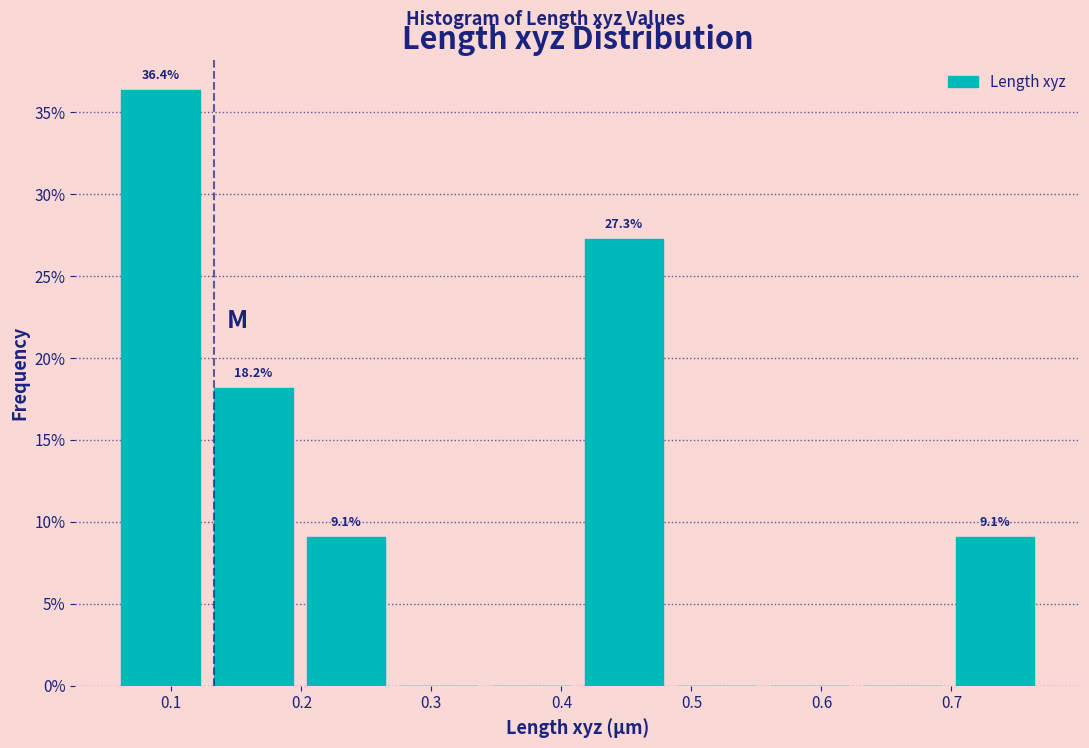

Which range on the x-axis has the tallest bar?

0.06 to 0.13